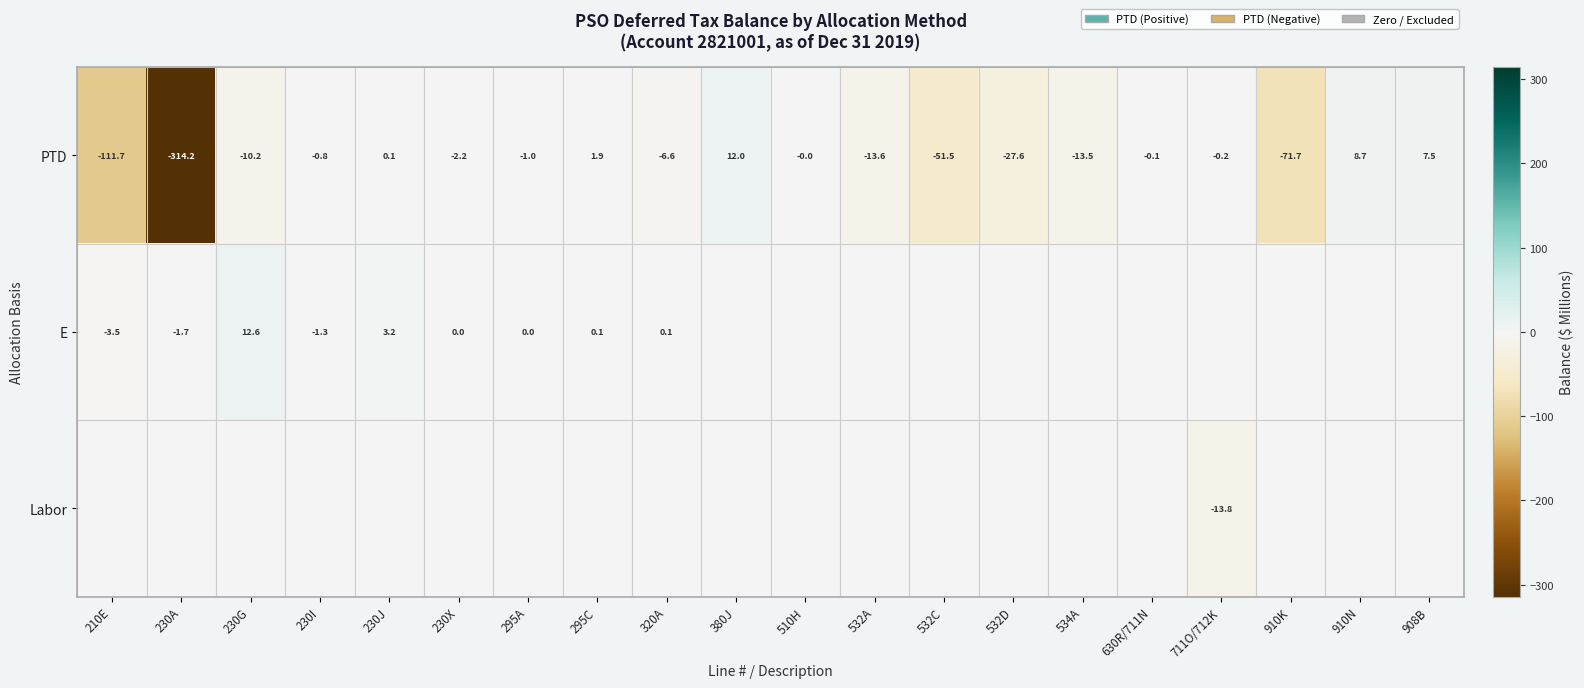

Is the value of E at 230I greater than the value of PTD at 910K?

Yes